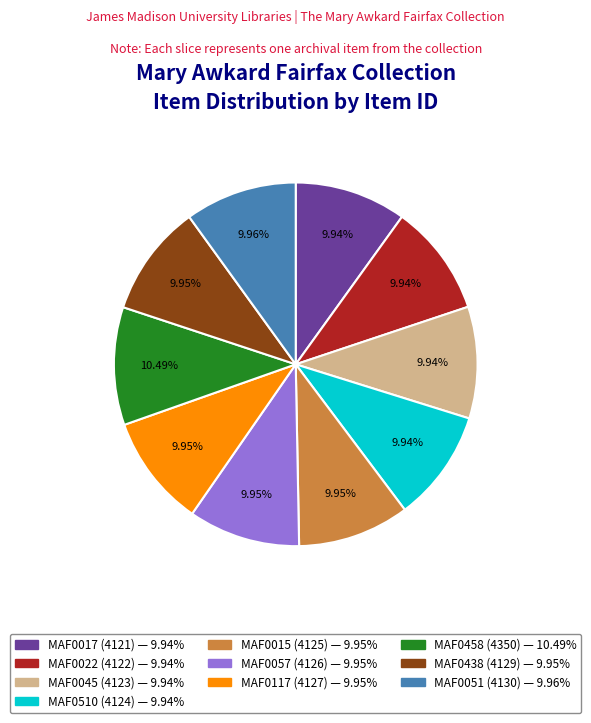

What is the ratio of the value at MAF0117 (4127) to the value at MAF0015 (4125)?

1.0